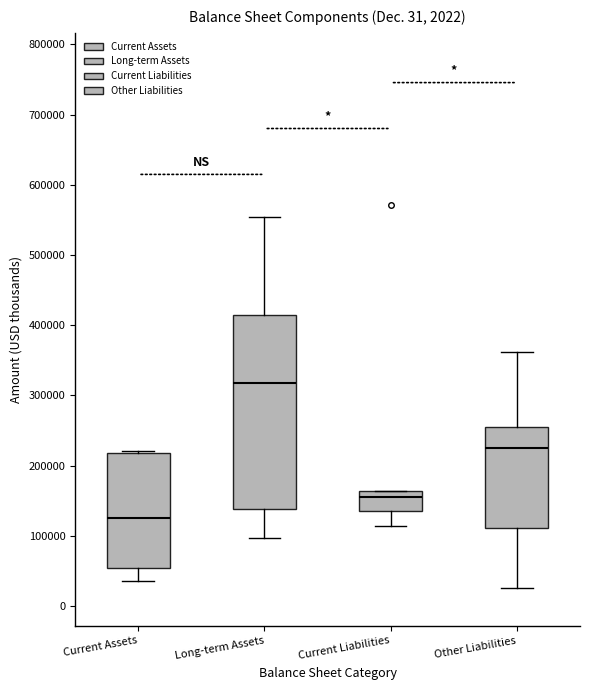

Which box is the tallest, from its lower edge to its upper edge?

Long-term Assets